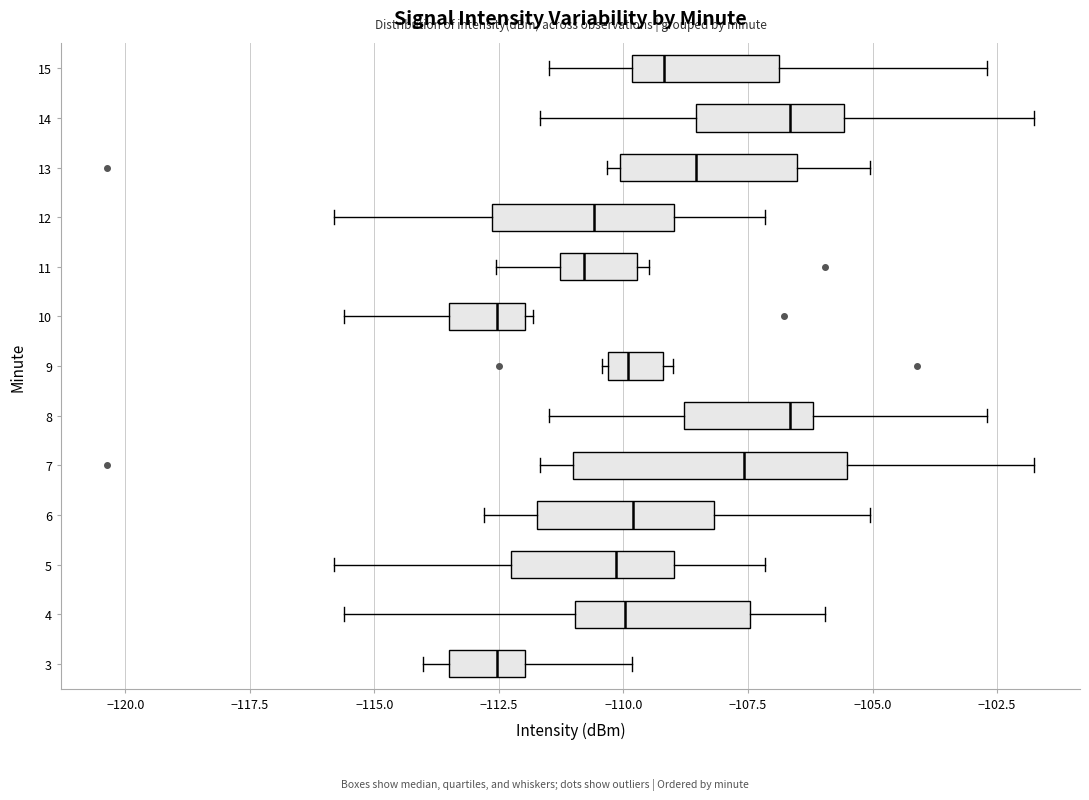

Reading bottom to top, transcribe this box plot: for each box, give where its median line is, the range the box spans, and where its two whiskers end, as read against the x-axis. The values are not printed on the chart, so give them approximately, as read against the axis.

3: median -112.5, box -113.5 to -112.0, whiskers -114.0 to -110.0
4: median -110.0, box -111.0 to -107.5, whiskers -115.5 to -106.0
5: median -110.0, box -112.5 to -109.0, whiskers -116.0 to -107.0
6: median -110.0, box -111.5 to -108.0, whiskers -113.0 to -105.0
7: median -107.5, box -111.0 to -105.5, whiskers -111.5 to -102.0
8: median -106.5, box -109.0 to -106.0, whiskers -111.5 to -102.5
9: median -110.0, box -110.5 to -109.0, whiskers -110.5 to -109.0 (just right of the box's right edge)
10: median -112.5, box -113.5 to -112.0, whiskers -115.5 to -112.0 (just right of the box's right edge)
11: median -111.0, box -111.5 to -109.5, whiskers -112.5 to -109.5 (just right of the box's right edge)
12: median -110.5, box -112.5 to -109.0, whiskers -116.0 to -107.0
13: median -108.5, box -110.0 to -106.5, whiskers -110.5 to -105.0
14: median -106.5, box -108.5 to -105.5, whiskers -111.5 to -102.0
15: median -109.0, box -110.0 to -107.0, whiskers -111.5 to -102.5